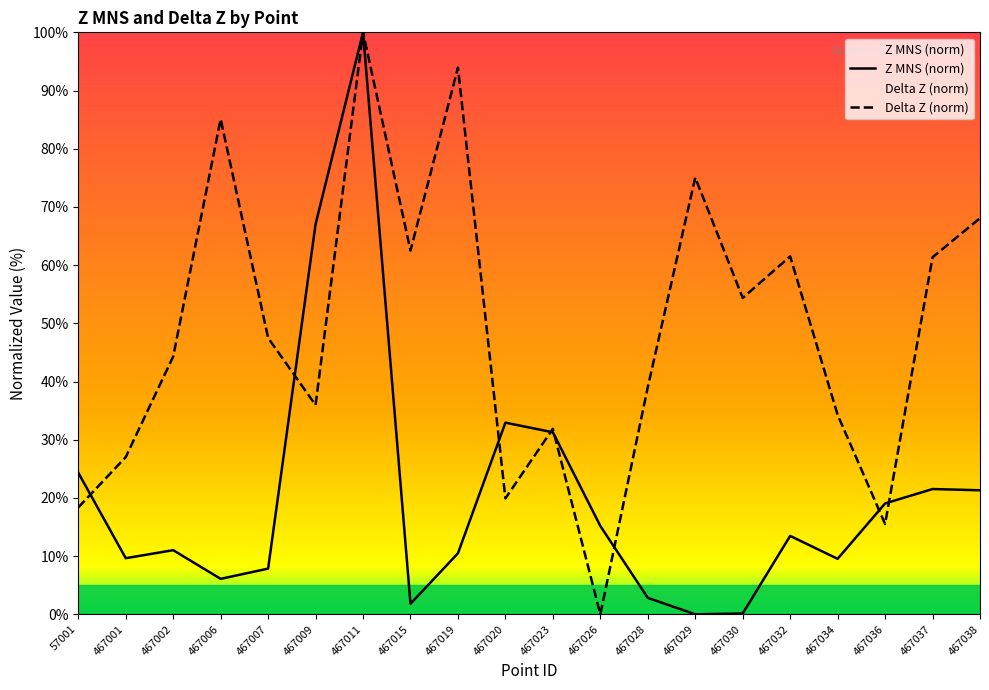

What is the difference between the Delta Z (norm) values at 467009 and 467007?

11.5